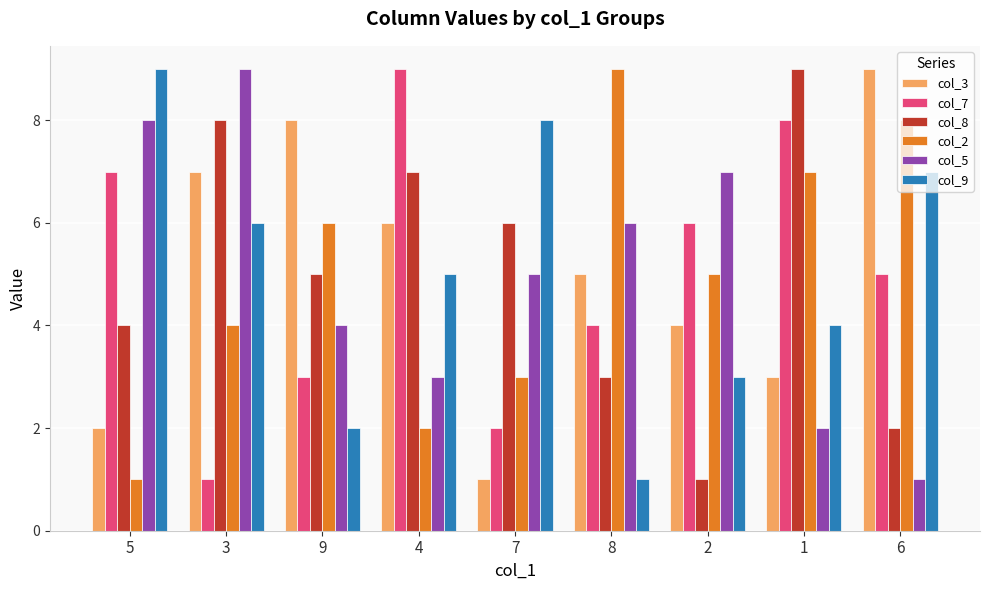

The col_2 series shows 5 at 8. True or false?

False